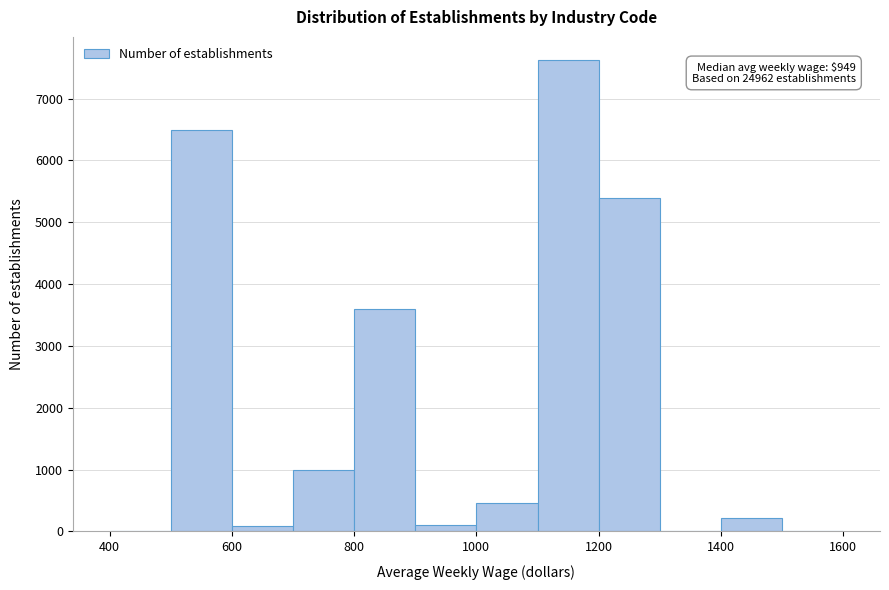

Which range on the x-axis has the tallest bar?

1100 to 1200